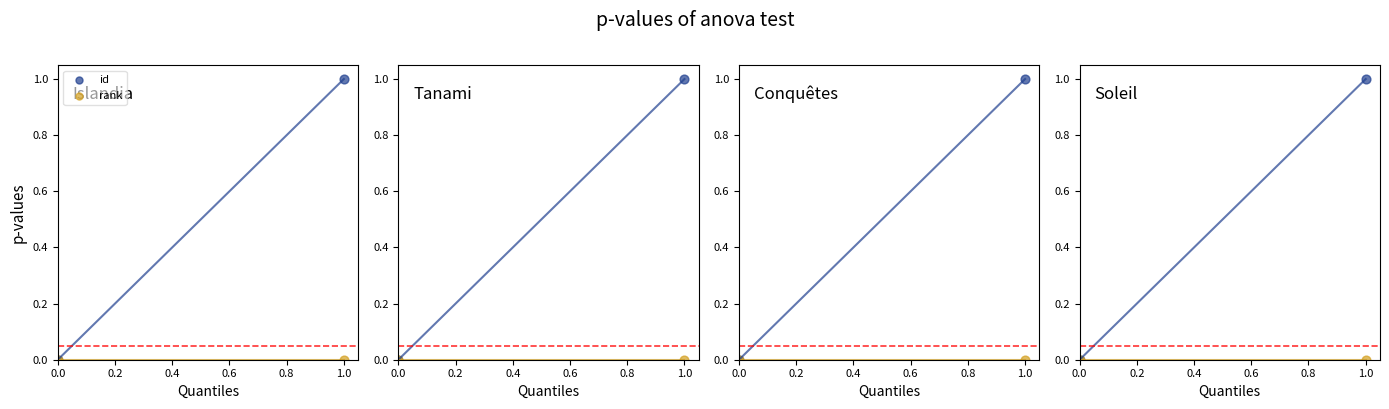

What are all the series names shown in the legend?

id, rank